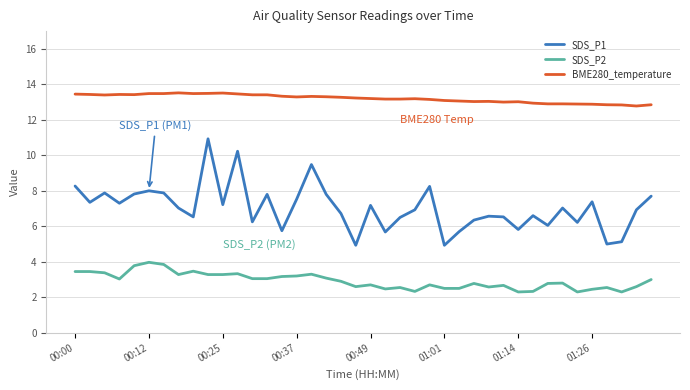

How many lines are shown in the chart?

3